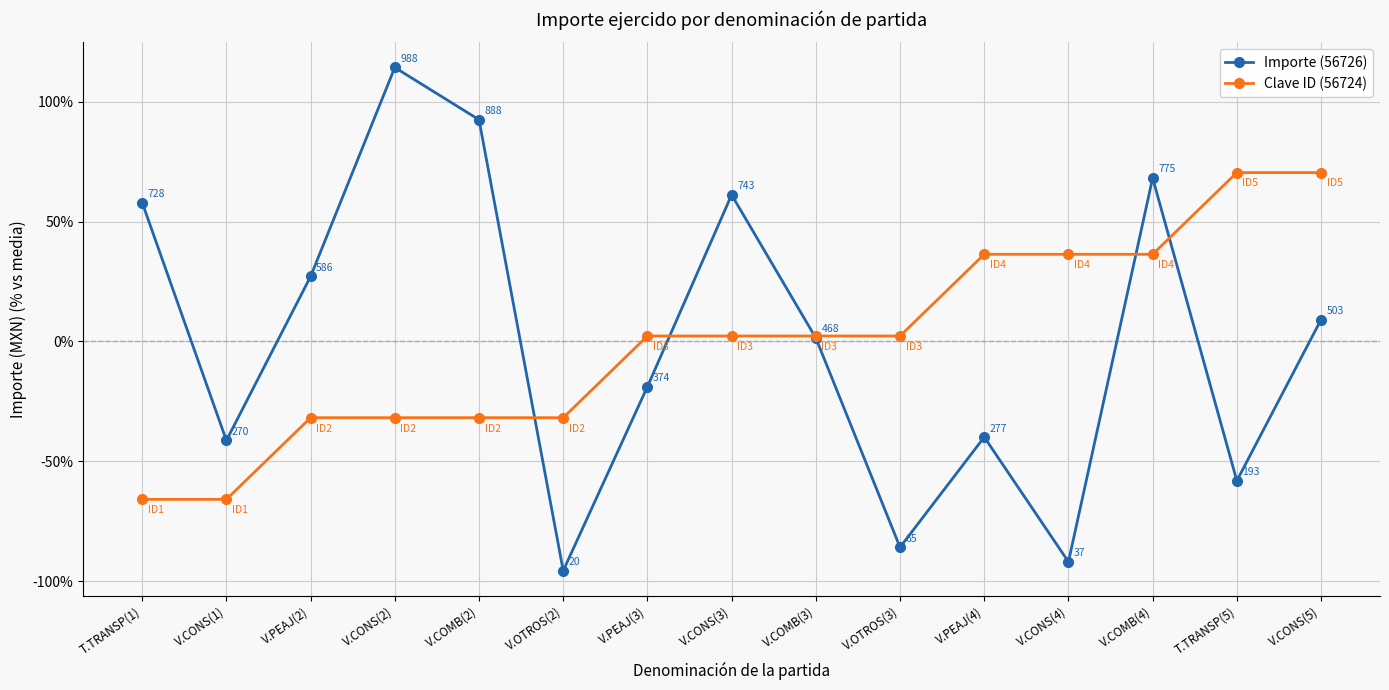

List the series in order of their peak value, highest first.

Importe (56726), Clave ID (56724)